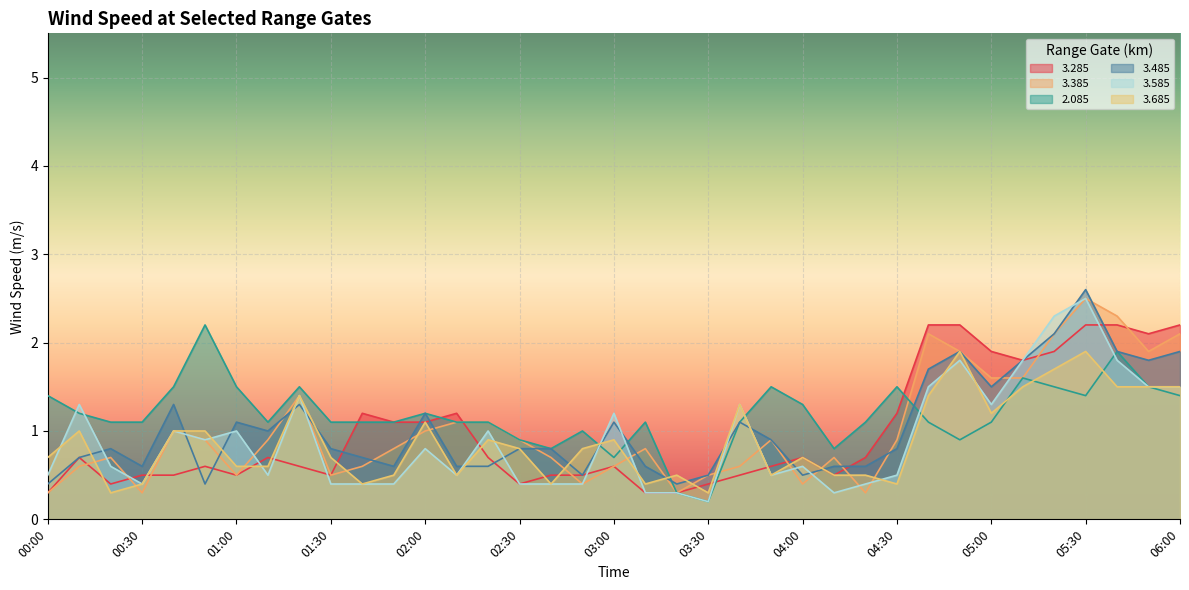

What are all the series names shown in the legend?

3.285, 3.385, 2.085, 3.485, 3.585, 3.685